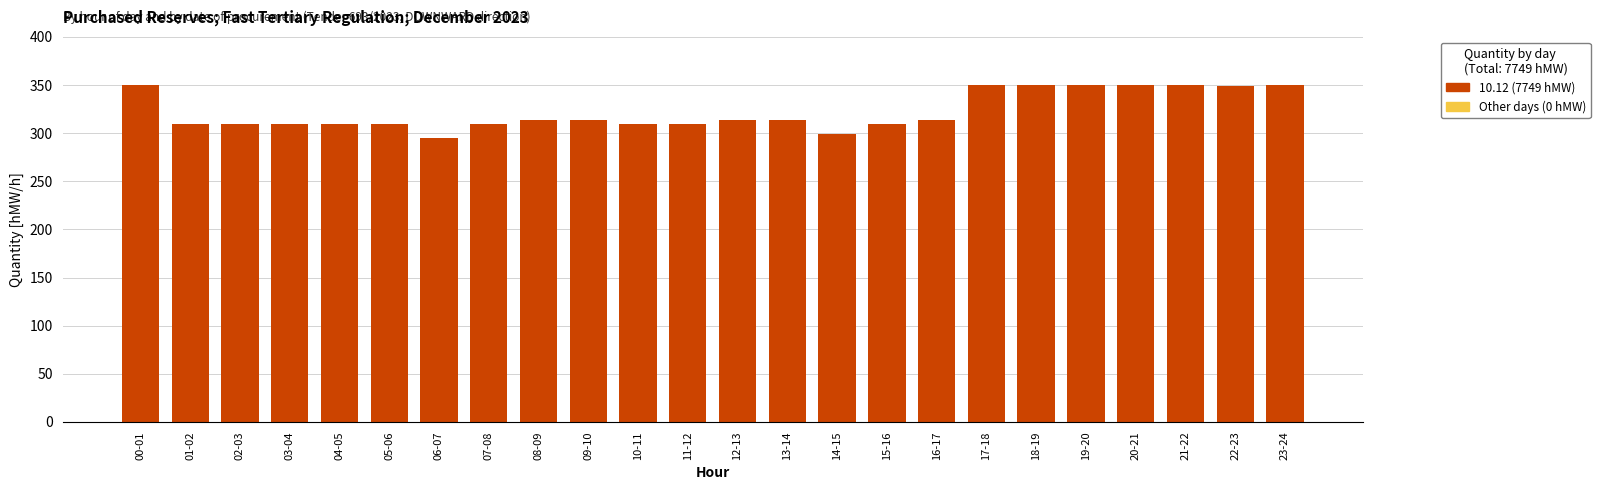

Which has a higher value, 18-19 or 10-11?

18-19